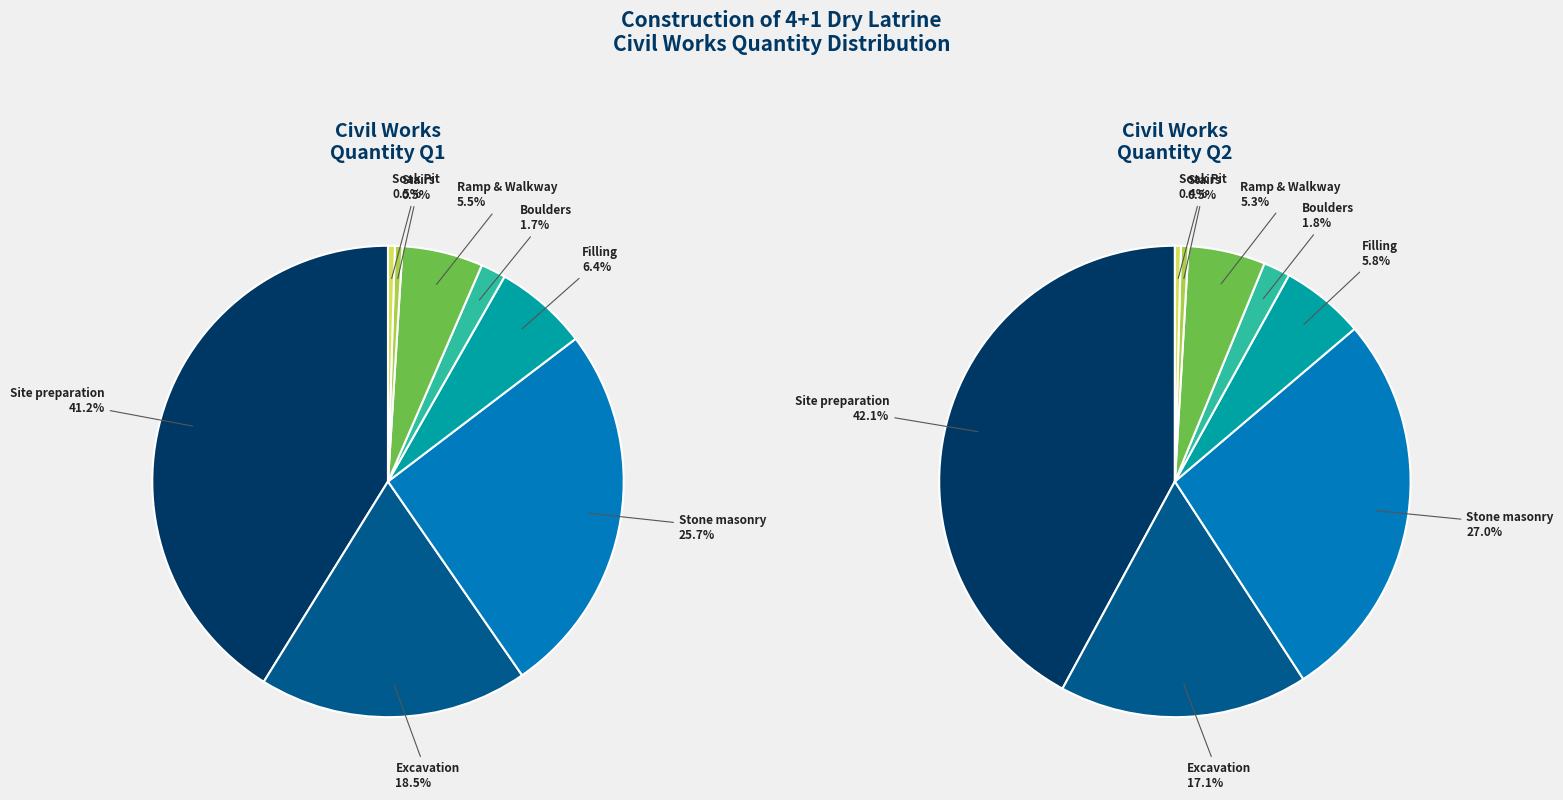

To the nearest percent, what percentage of the pie is Stairs?

1%